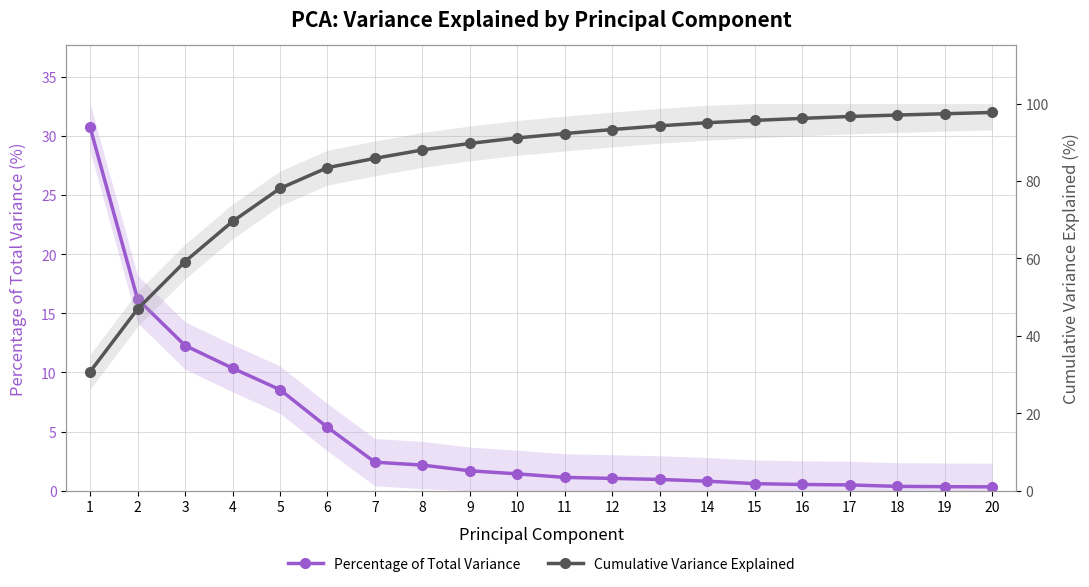

What is the sum of all Percentage of Total Variance values?

97.7